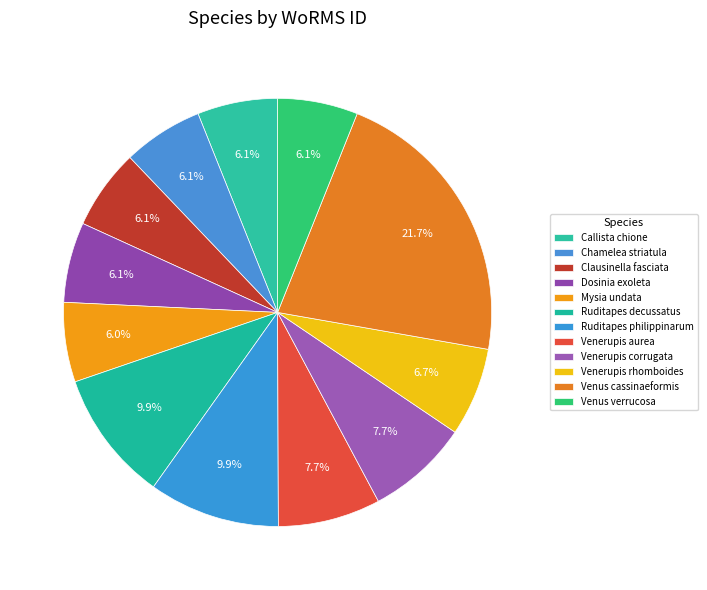

What is the change in value from Chamelea striatula to Mysia undata?

-1180